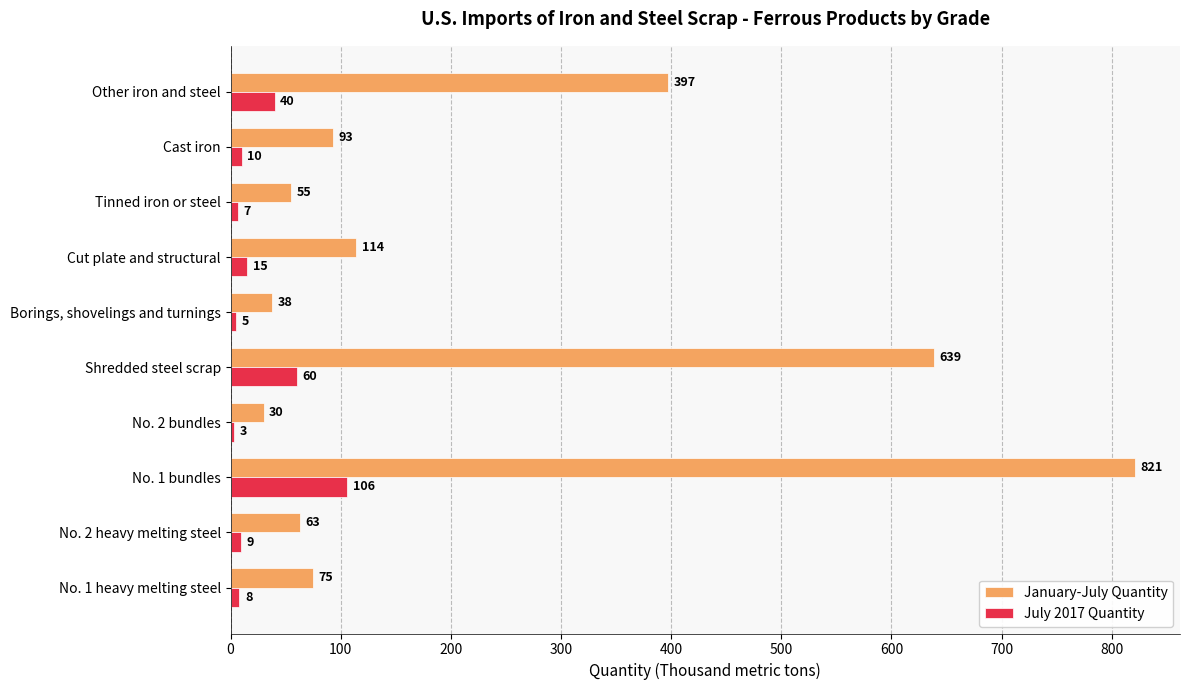

What is the spread (max minus min) of values at No. 1 bundles?

715